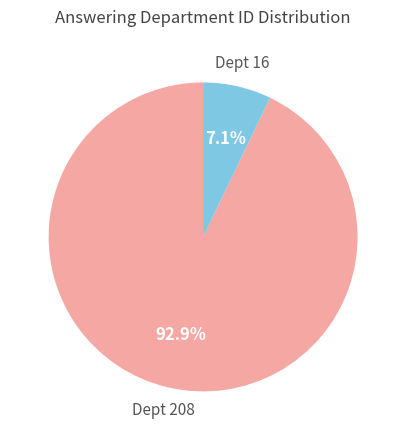

Which slice represents more than half of the pie?

Dept 208